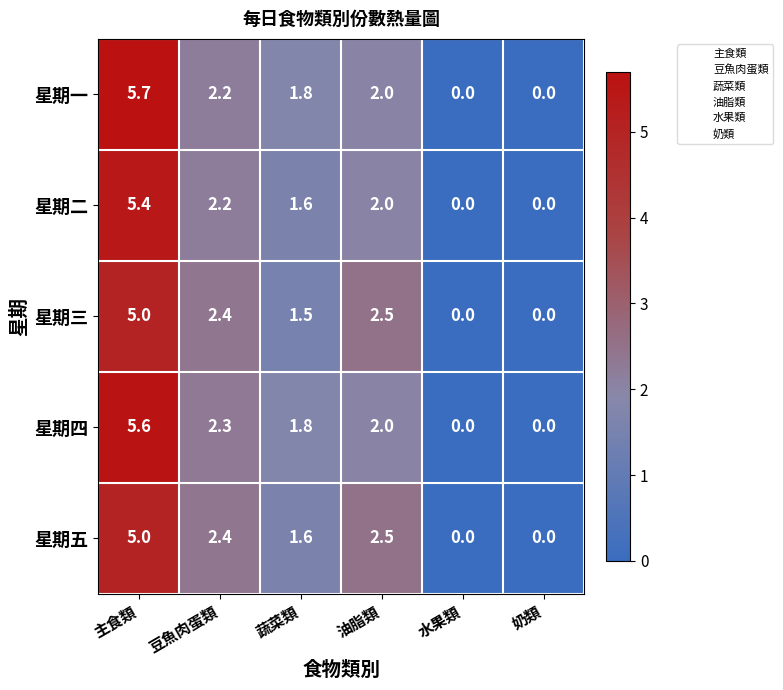

At which category is the sum across all series the highest?

主食類